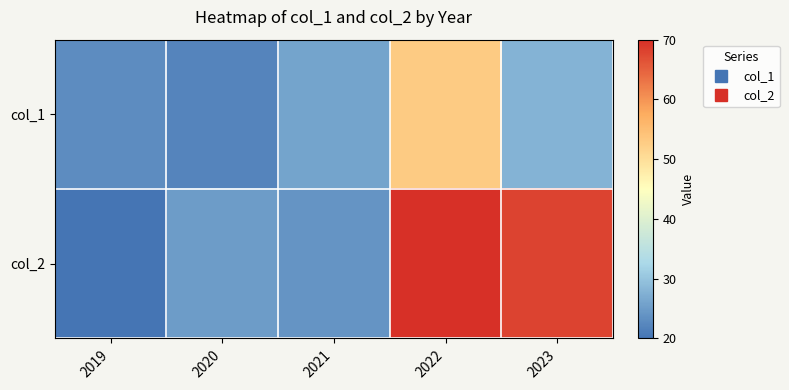

Rank the series by their average value, from lowest to highest.

col_1, col_2